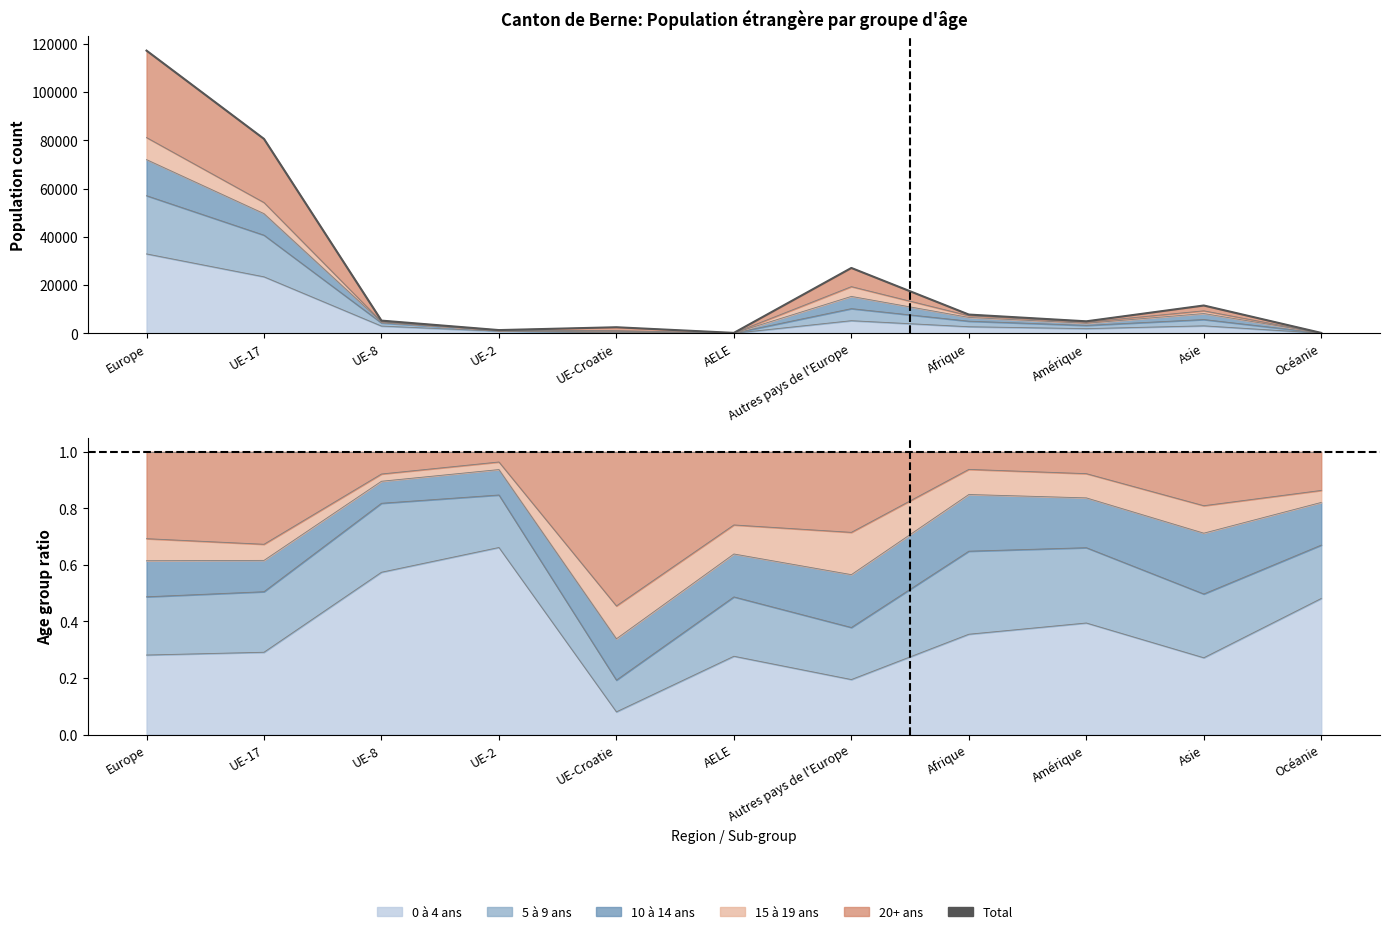

How many data points are less than 5305?

5